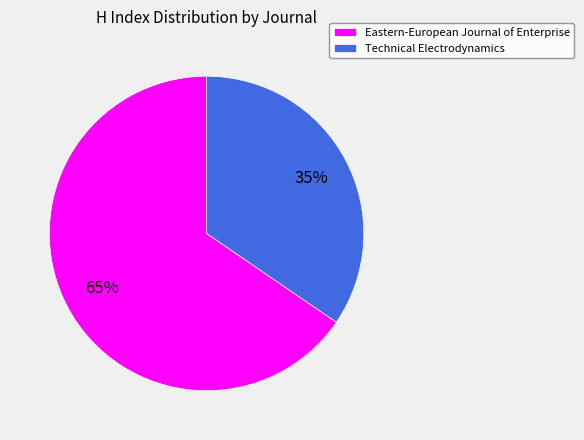

Between Eastern-European Journal of Enterprise and Technical Electrodynamics, which is larger?

Eastern-European Journal of Enterprise